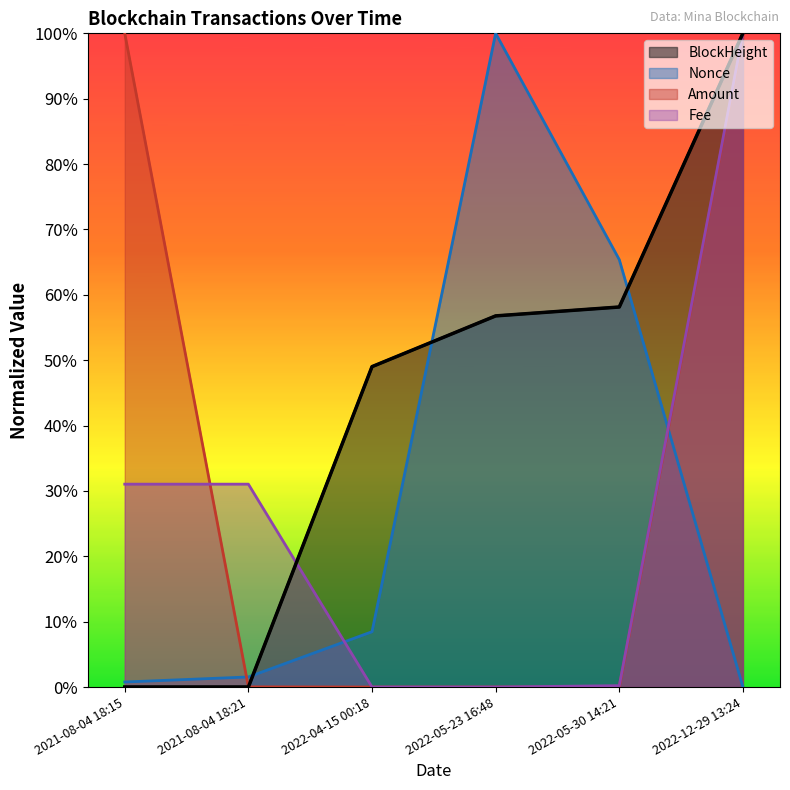

Between 2021-08-04 18:15 and 2021-08-04 18:21, which series saw the biggest shift?

Amount